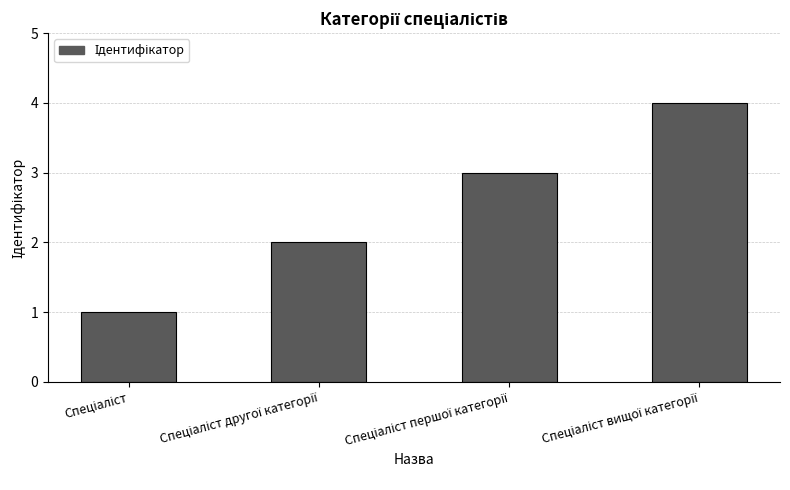

What is the maximum value shown in the chart?

4